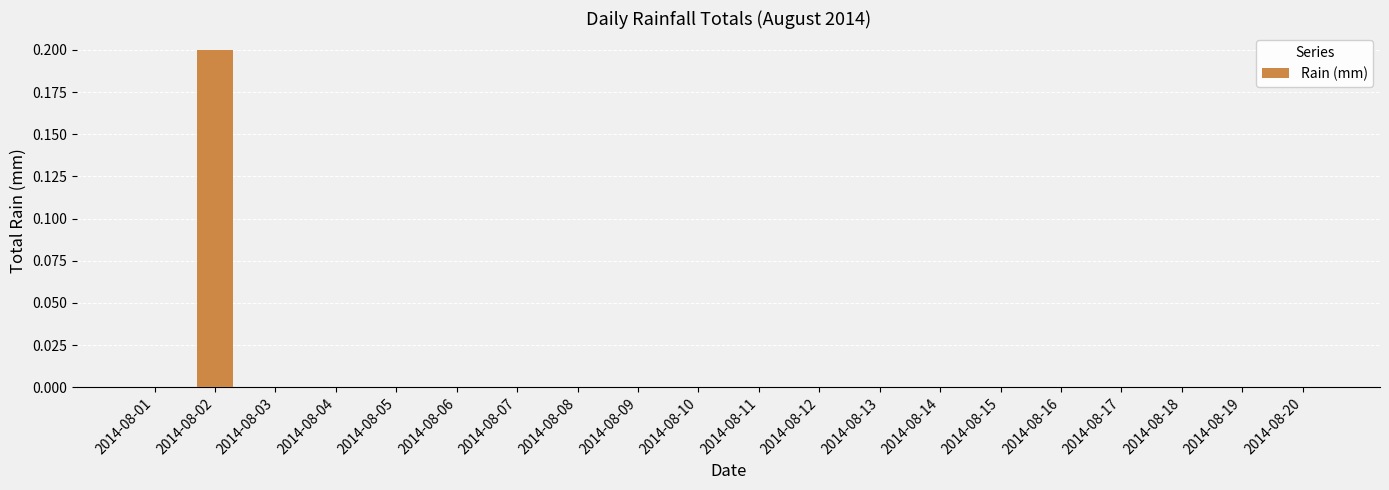

Count the values in the range 0 to 1.

20